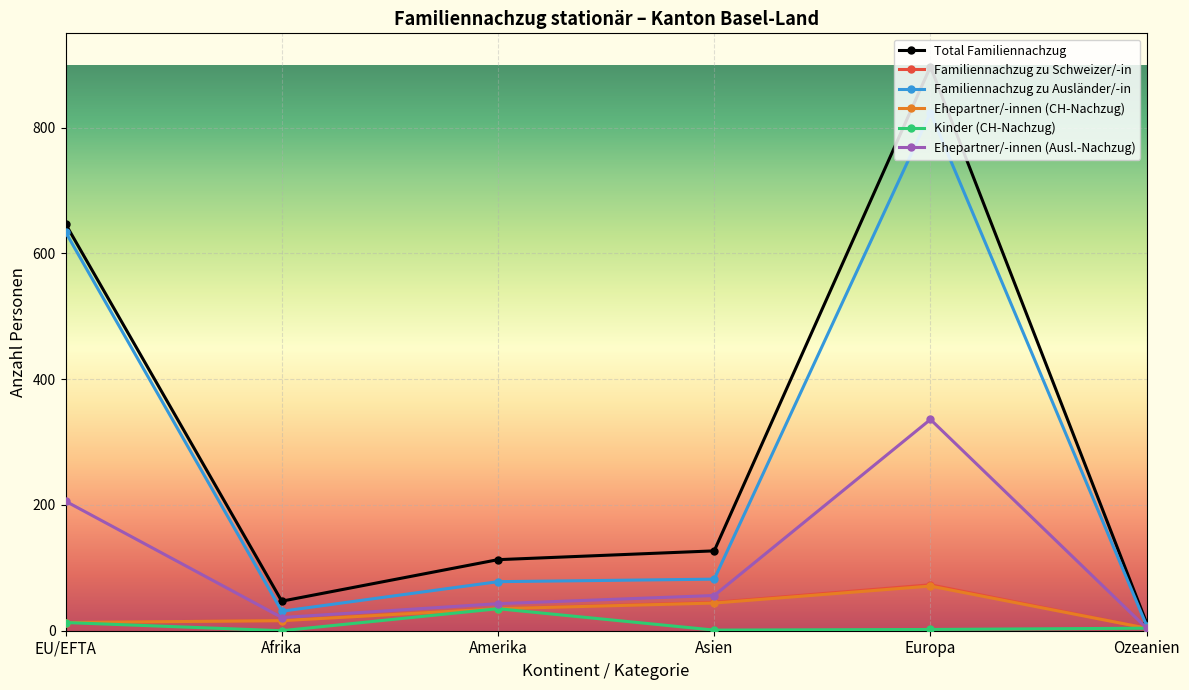

Which series has the largest range (max minus min)?

Total Familiennachzug